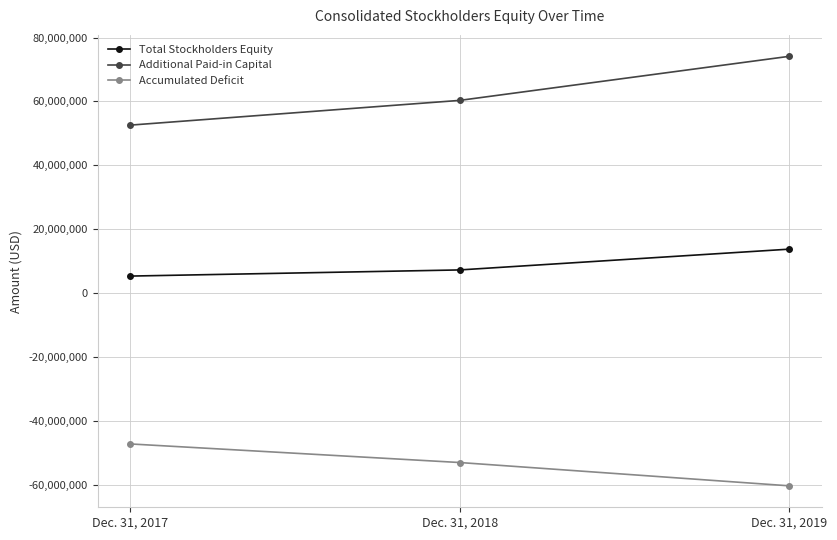

Which series has the largest total across all categories?

Additional Paid-in Capital